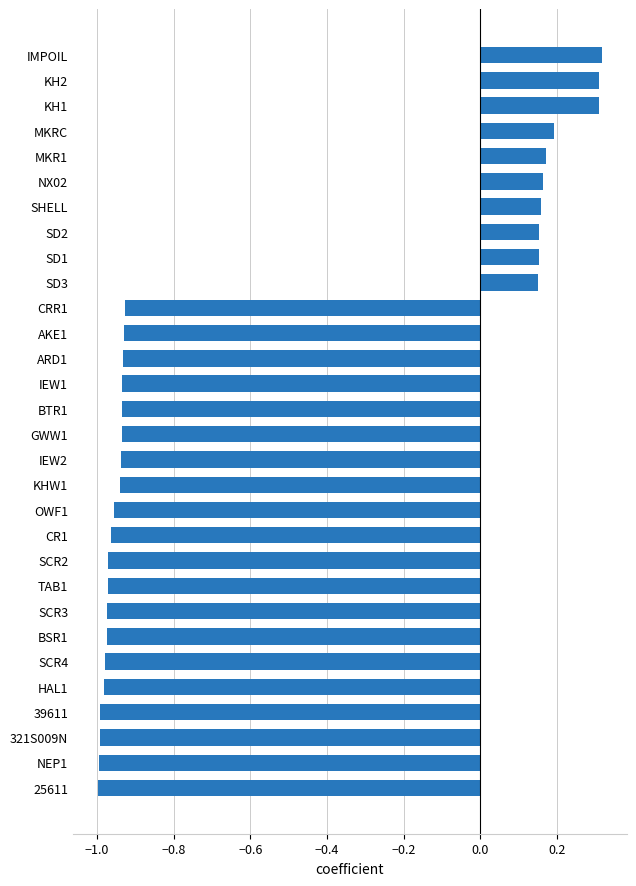

Between 25611 and SD2, which is larger?

SD2